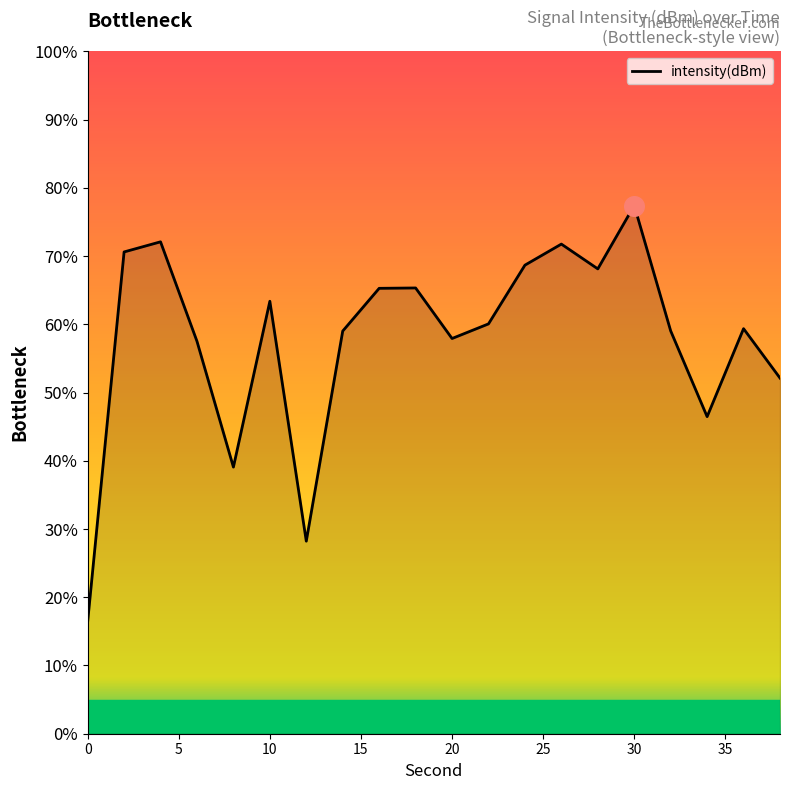

What is the difference between the maximum and minimum values?

61.0